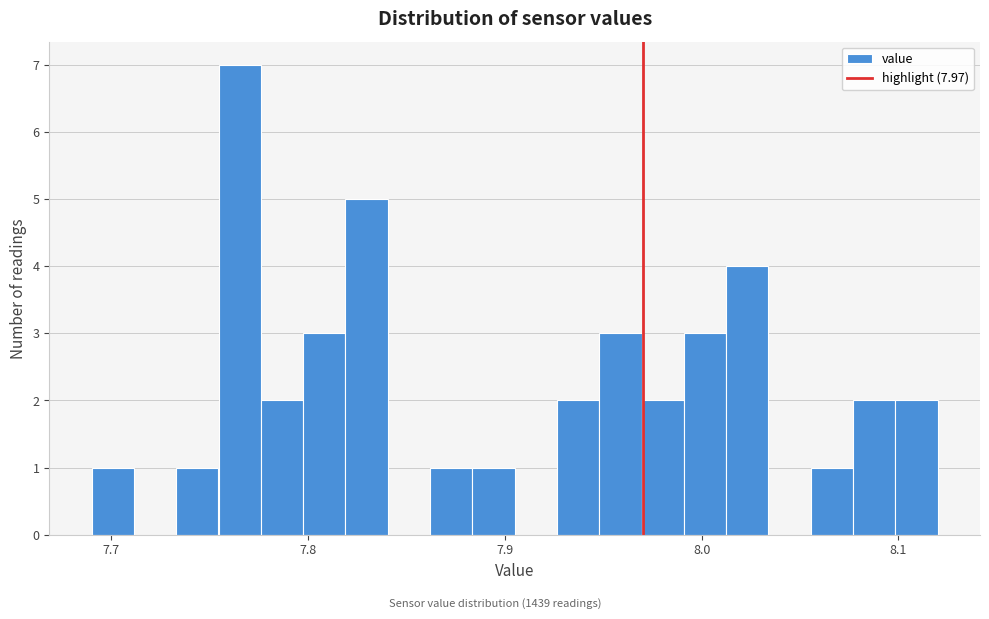

Read against the x-axis, roughly where is the centre of the tallest bar?

7.77